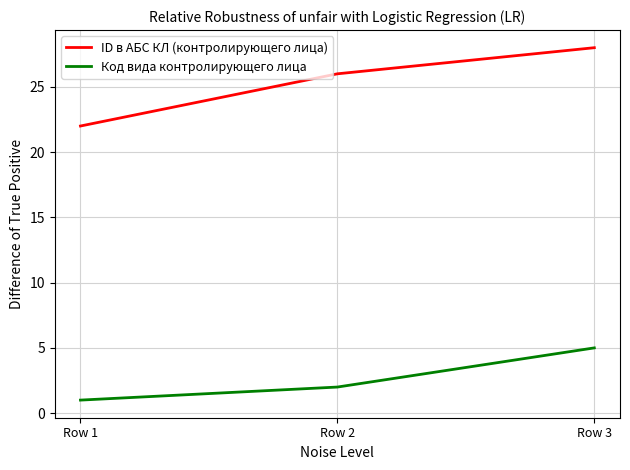

List the series in order of their peak value, highest first.

ID в АБС КЛ (контролирующего лица), Код вида контролирующего лица